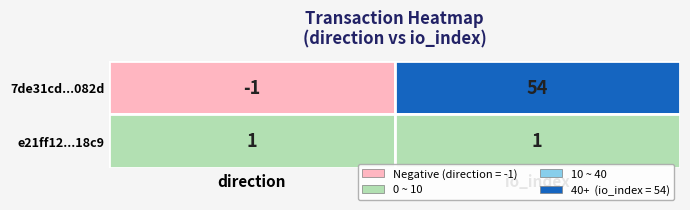

List the labels in order of e21ff127feda1b0eef0e00725a48ec0a92a18c9 value, smallest first.

0, 1